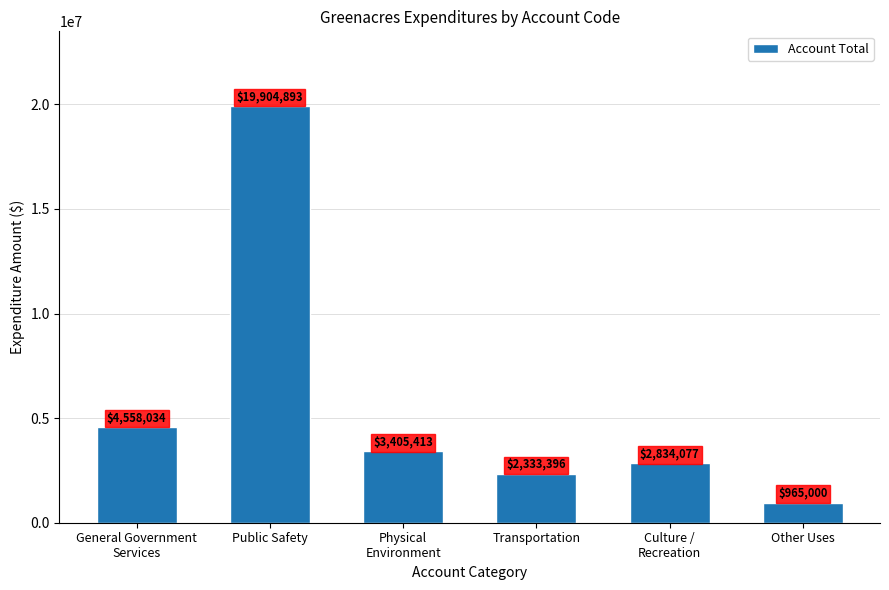

What is the maximum value shown in the chart?

19904893